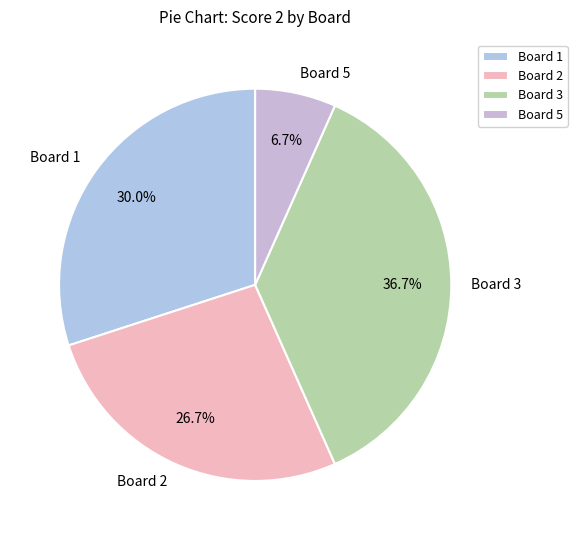

What is the total percentage of Board 2 and Board 3?

63.3%